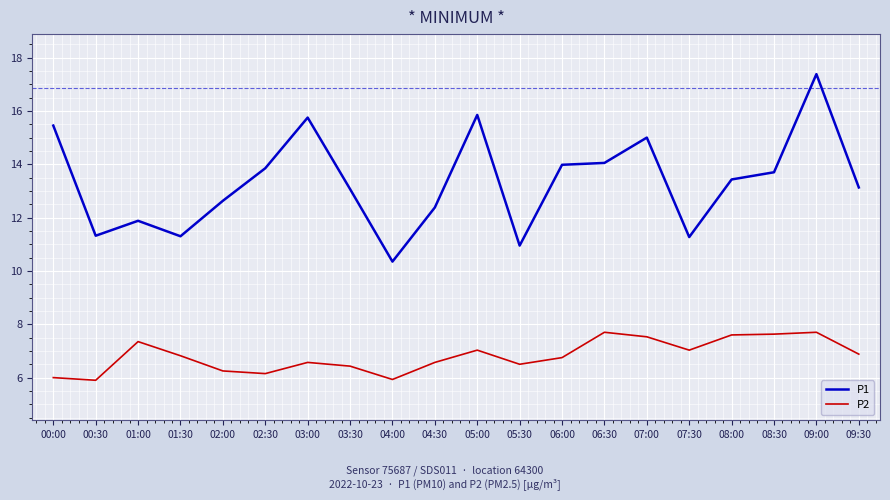

True or false: P1 has more than 2 interior local peaks.

True